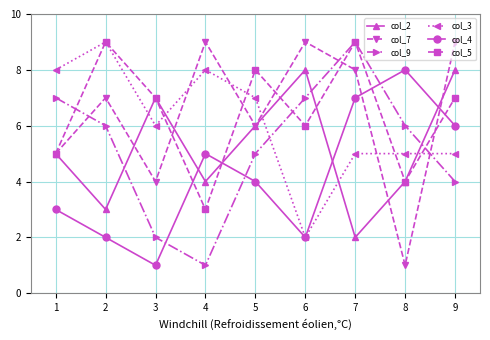

True or false: col_2 has more than 0 interior local peaks.

True